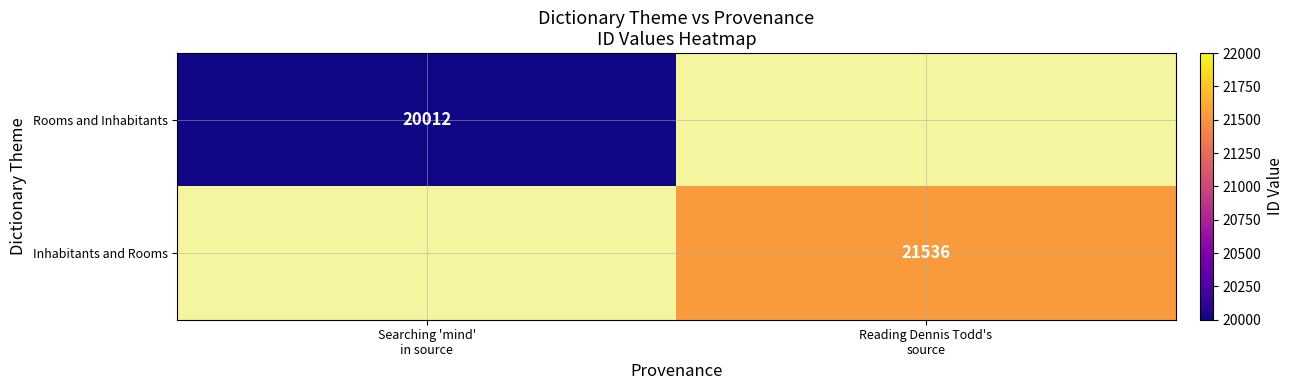

At how many categories does at least one series exceed 21479?

1